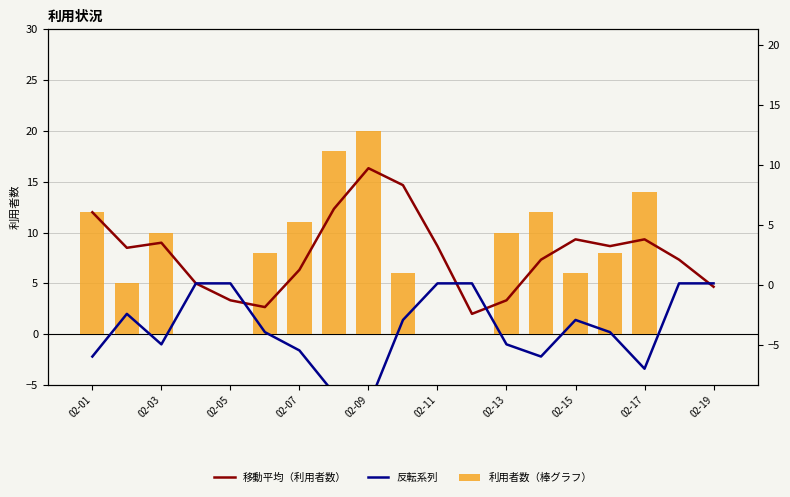

At 02-07, list the series in order from smallest to largest.

反転系列, 移動平均（利用者数）, 利用者数（棒グラフ）